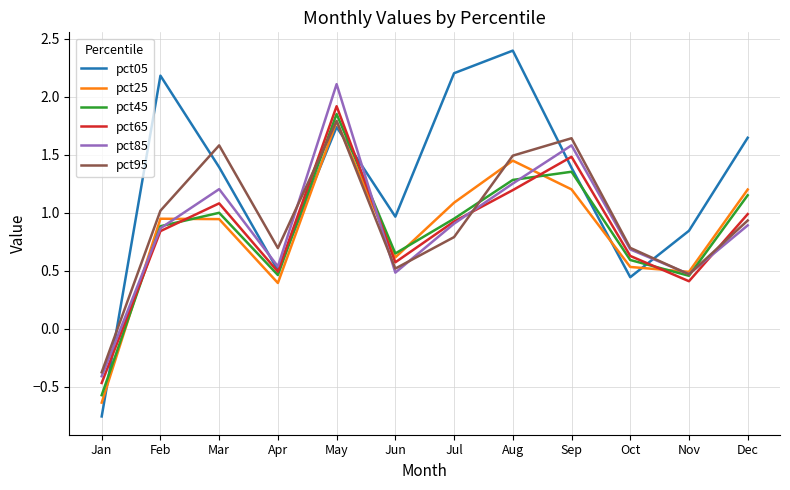

How many values in pct45 are below zero?

1